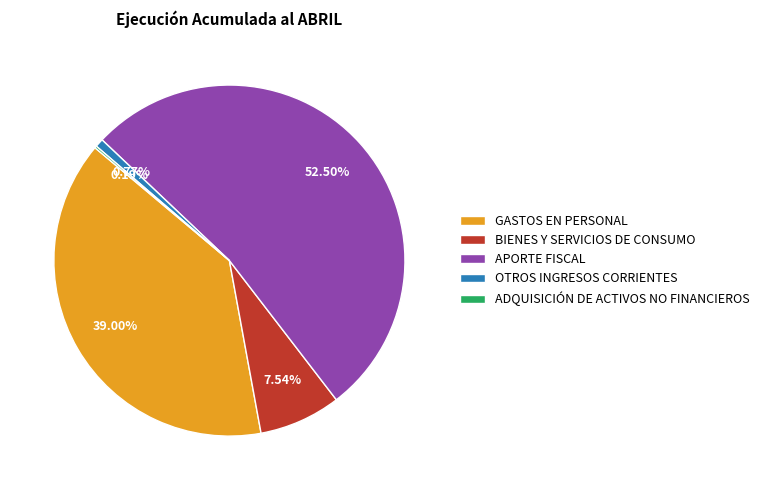

Is there a majority slice in this chart?

Yes